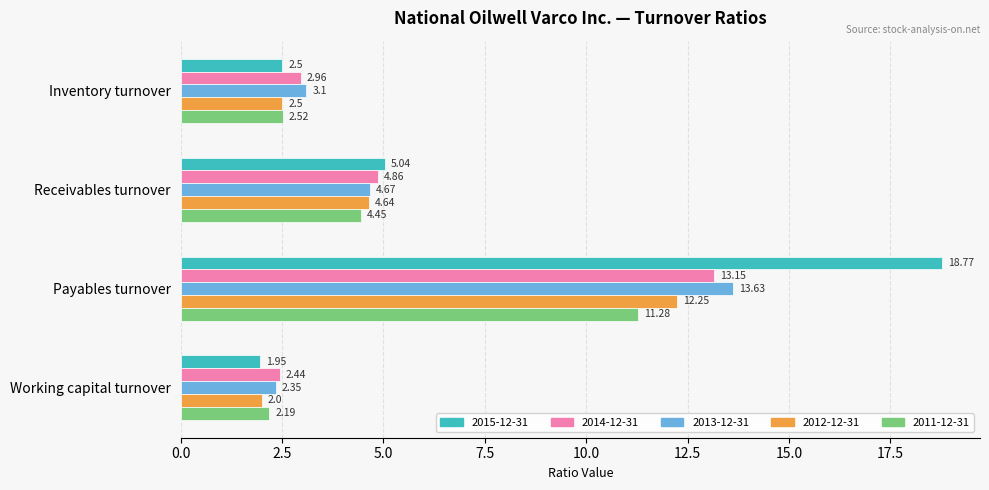

Count the number of data series in this chart.

5